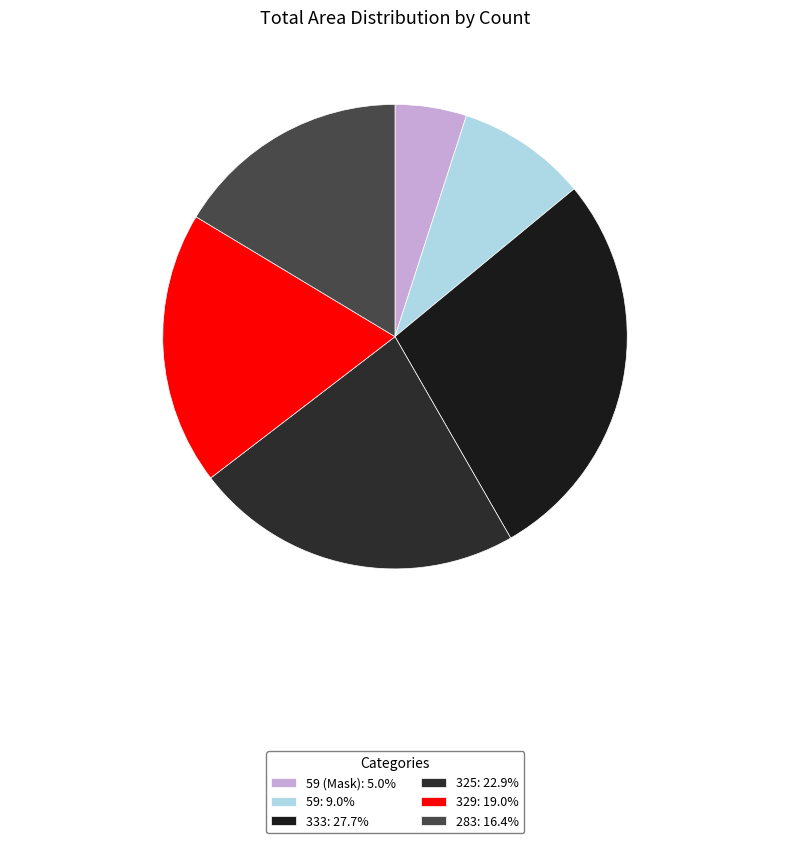

Count the number of slices in the pie.

6